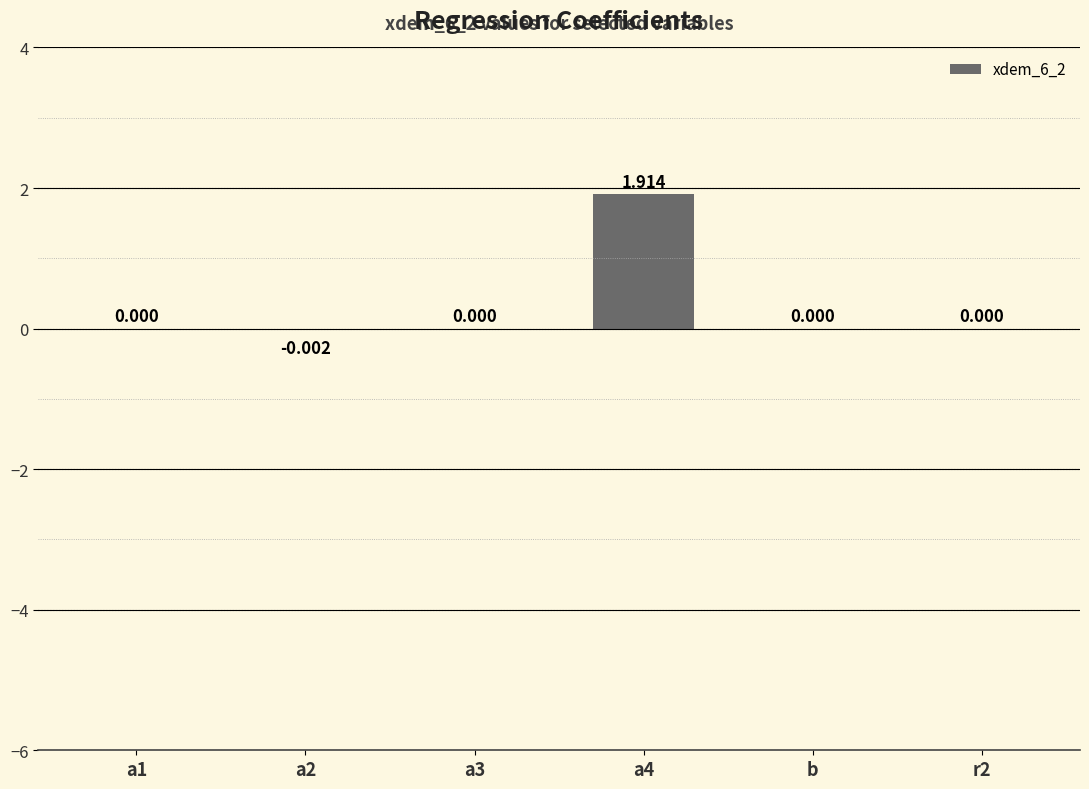

What position from the right is a1?

6